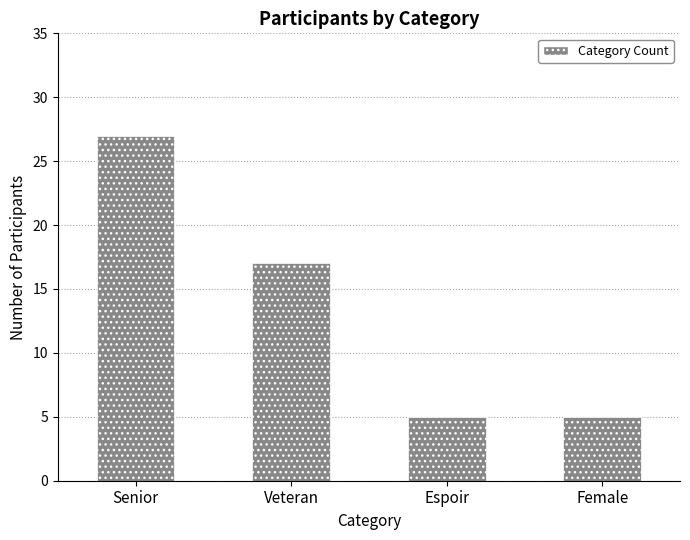

What value does the data have at Senior?

27